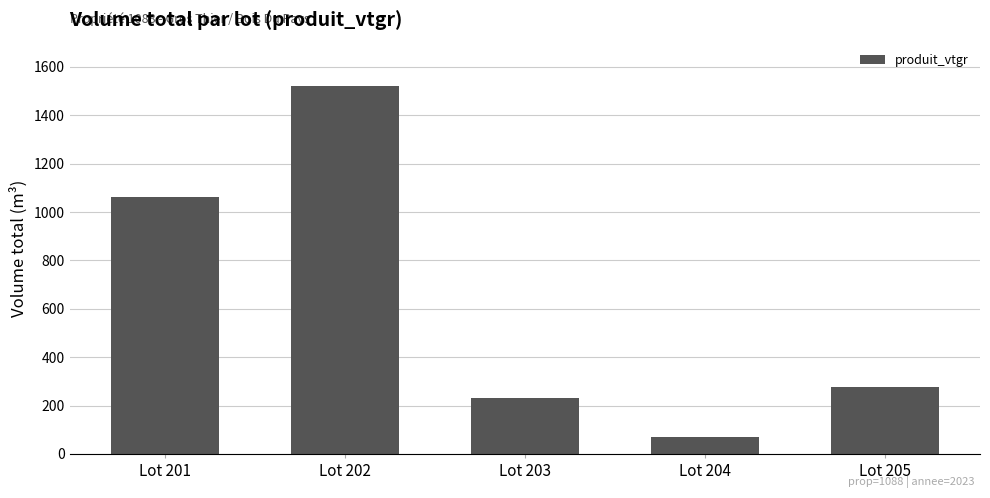

What is the sum of all values?

3165.7